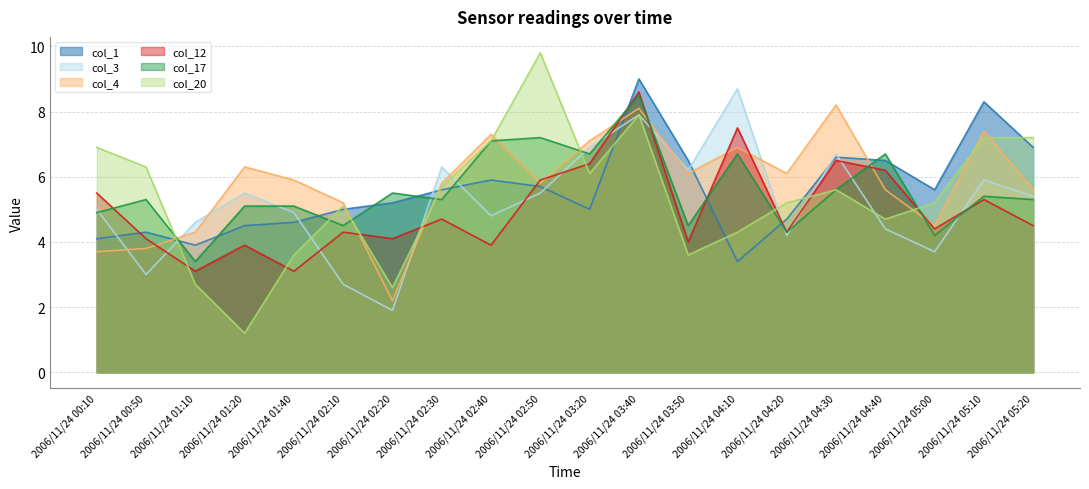

True or false: col_3 has more than 2 interior local peaks.

True